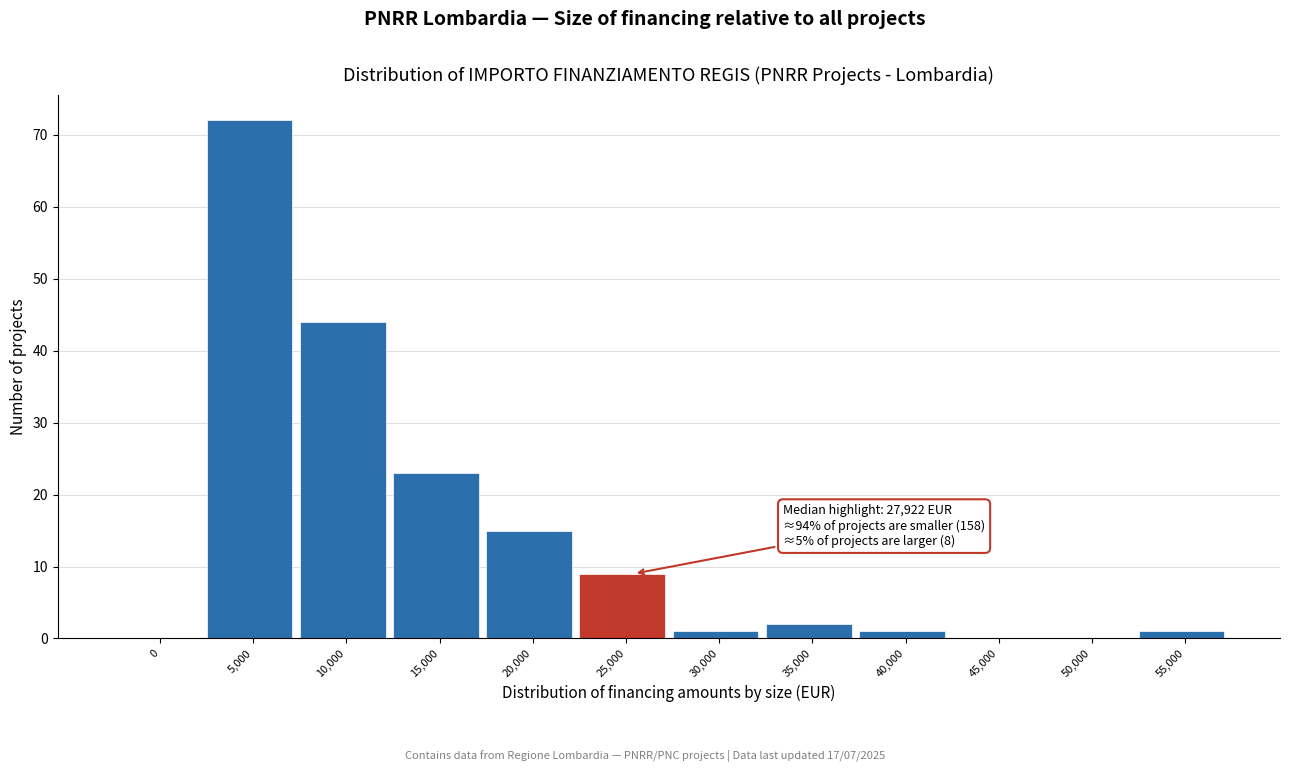

Reading left to right, what are all the values shown in this chart?

0=0	5,000=72	10,000=44	15,000=23	20,000=15	25,000=9	30,000=1	35,000=2	40,000=1	45,000=0	50,000=0	55,000=1